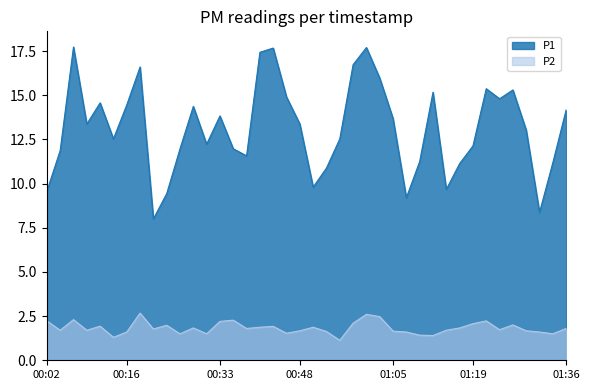

True or false: P2 has more than 0 points higher than both neighbors.

True